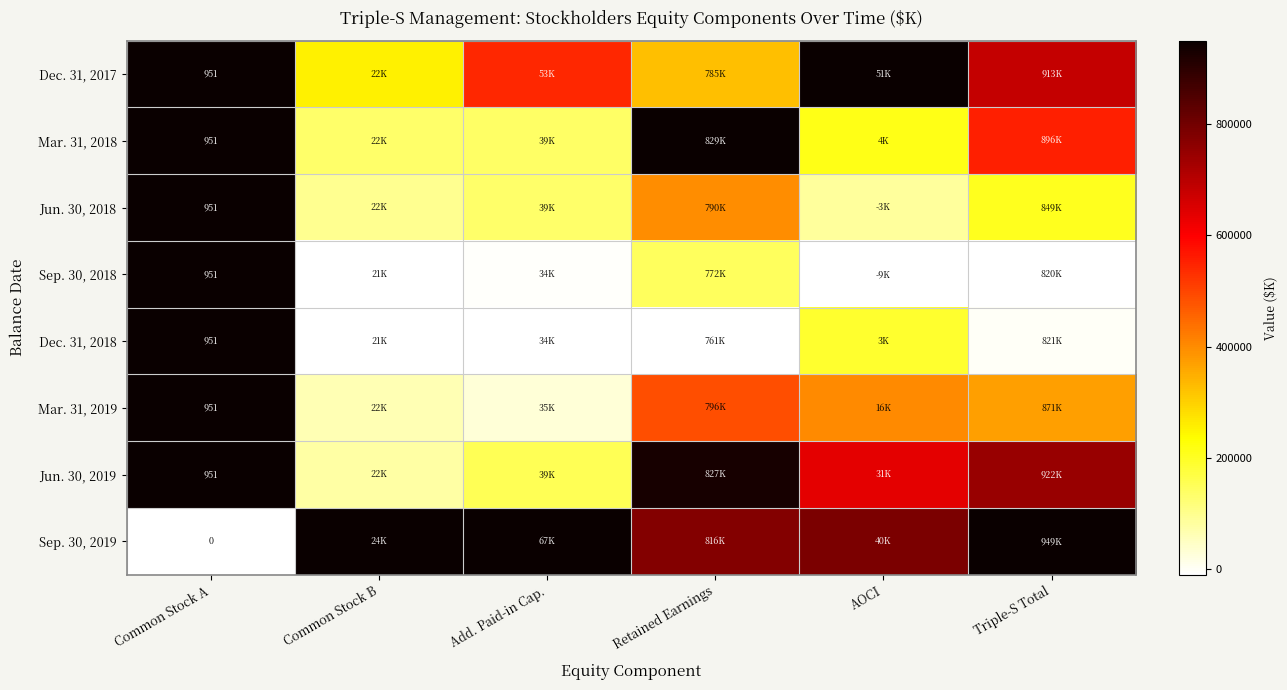

How many series are shown in this chart?

8